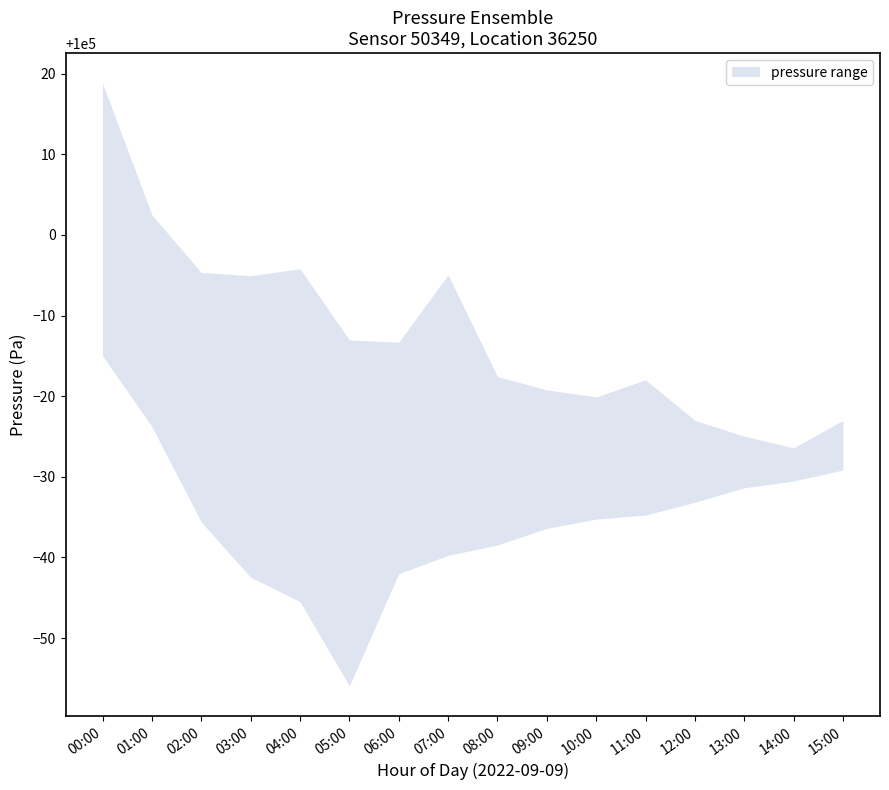

True or false: pressure_upper and pressure_lower intersect in this chart.

False